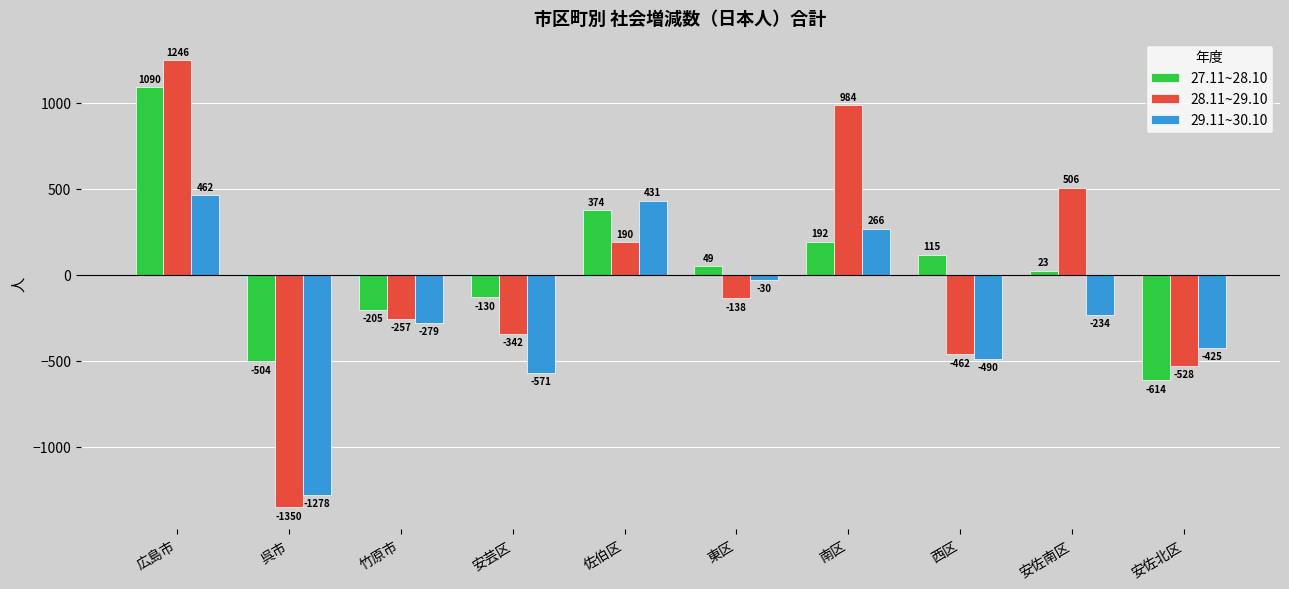

How many bars are there in each group?

3